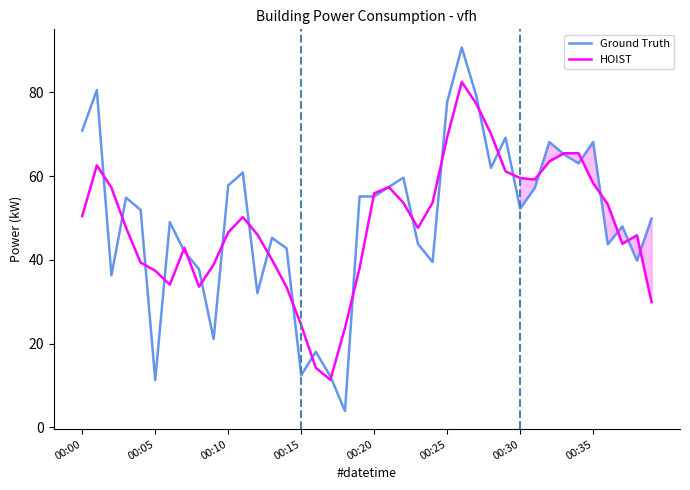

True or false: HOIST has more than 0 points higher than both neighbors.

True